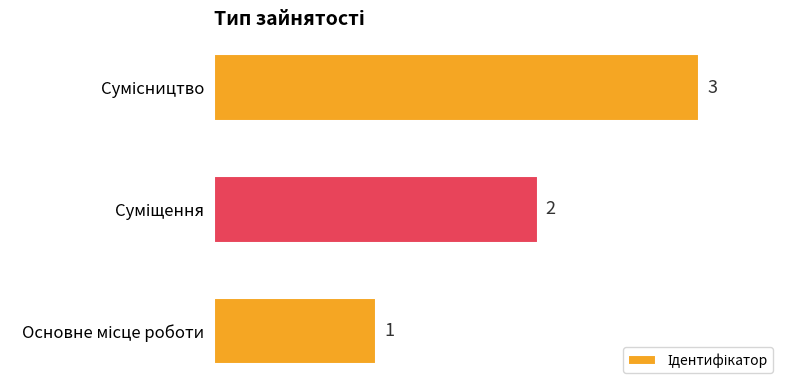

How many values are between 1 and 3?

3